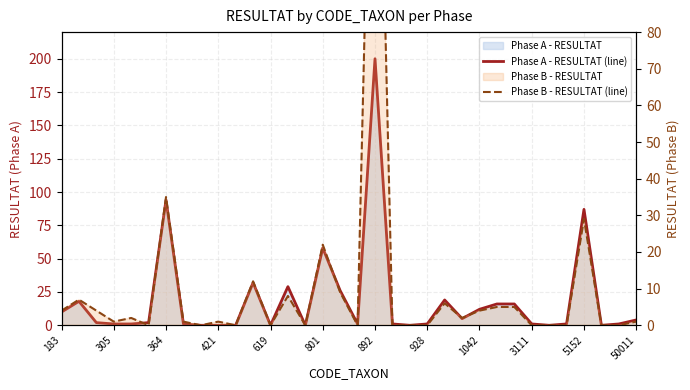

How many lines are shown in the chart?

2